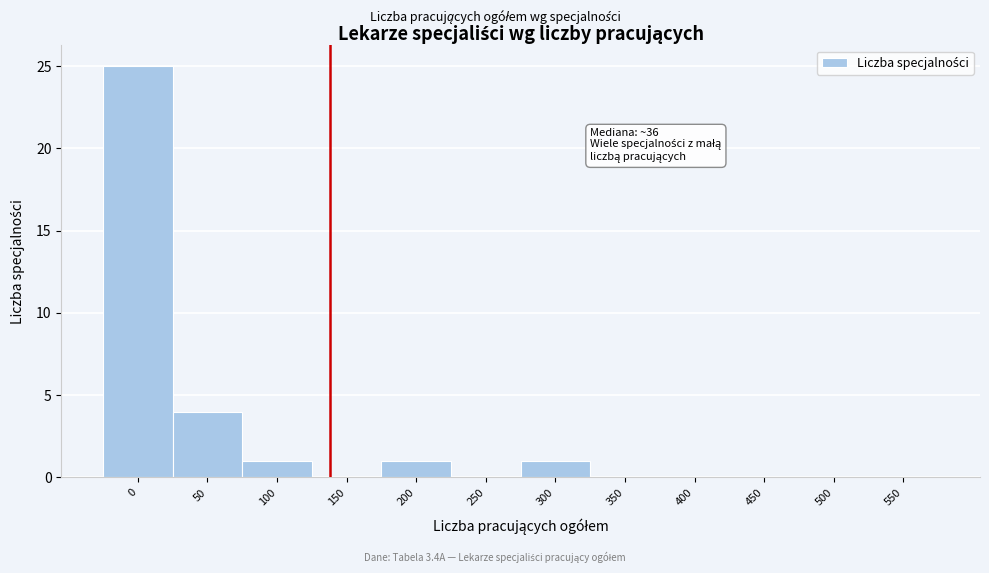

Reading right to left, list all the values displayed in this chart.

550=0	500=0	450=0	400=0	350=0	300=1	250=0	200=1	150=0	100=1	50=4	0=25